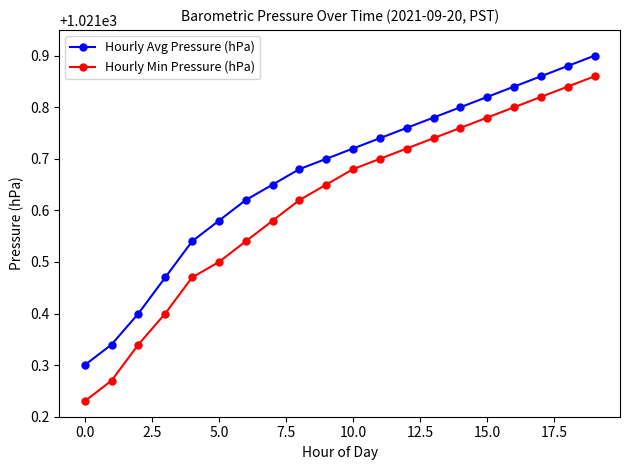

List the series in order of their peak value, lowest first.

Hourly Min Pressure (hPa), Hourly Avg Pressure (hPa)